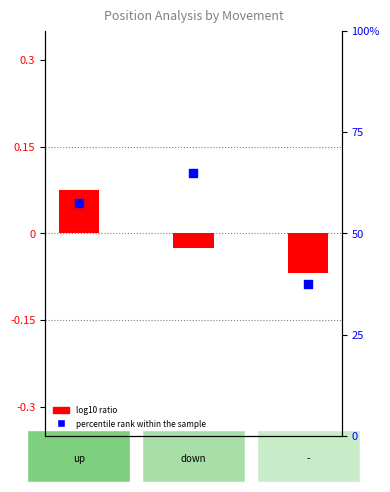

Which series has the widest spread of Y values?

percentile rank within the sample